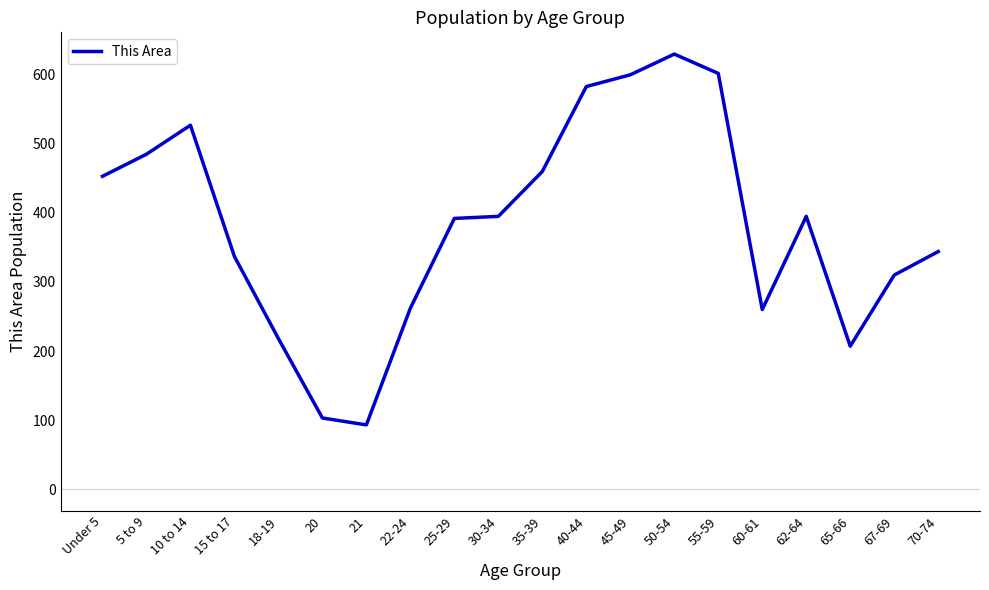

What is the greatest value displayed?

630